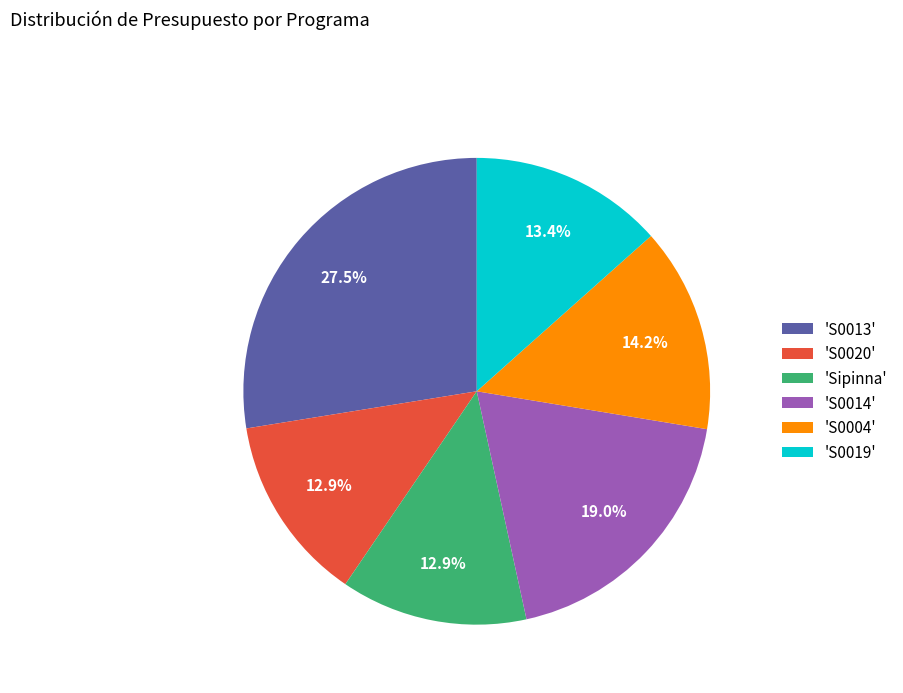

What is the ratio of the value at 'S0019' to the value at 'S0013'?

0.5